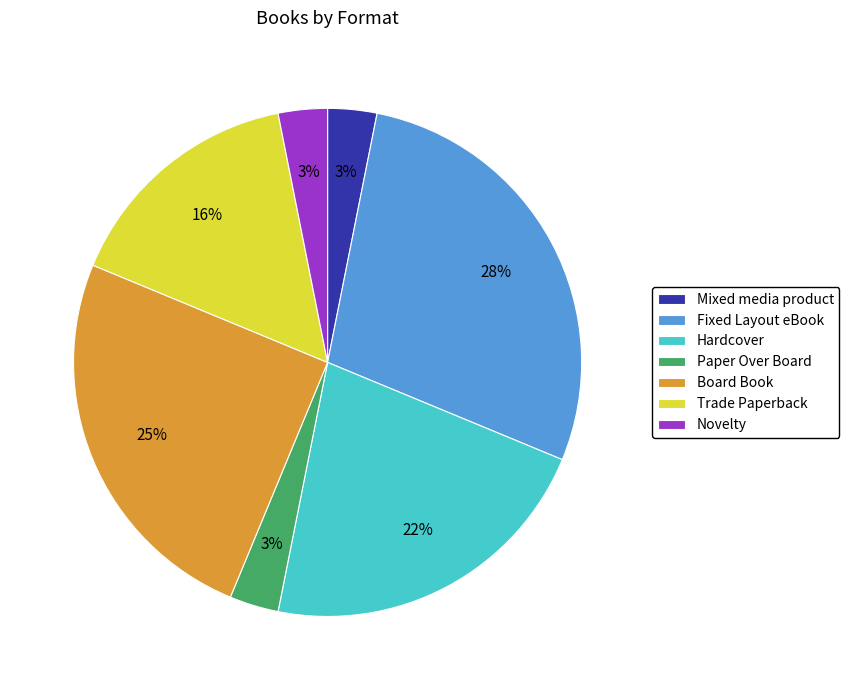

To the nearest percent, what is the difference between the largest and smallest slice percentages?

25%